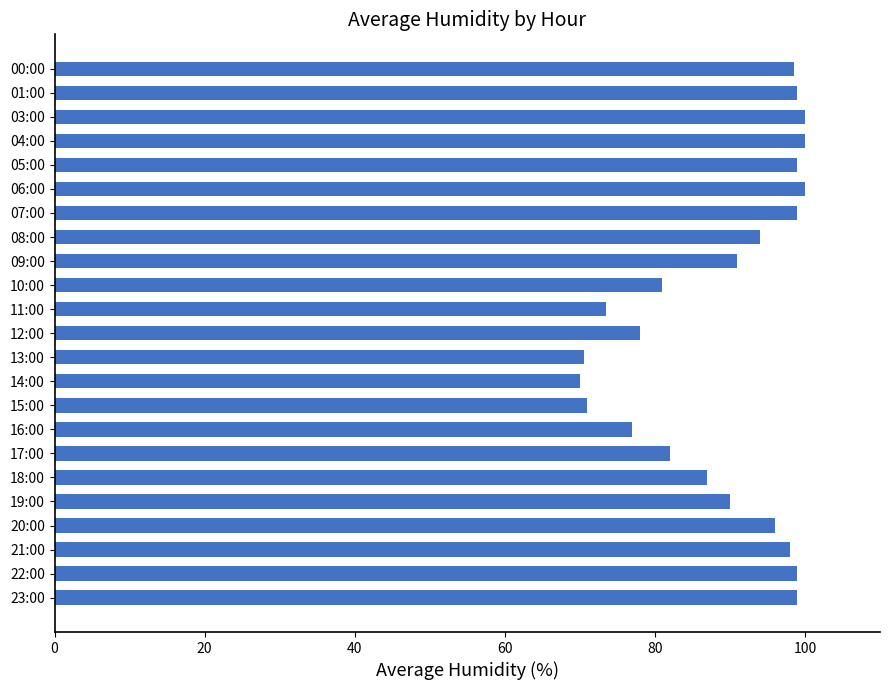

What is the minimum value shown in the chart?

70.0